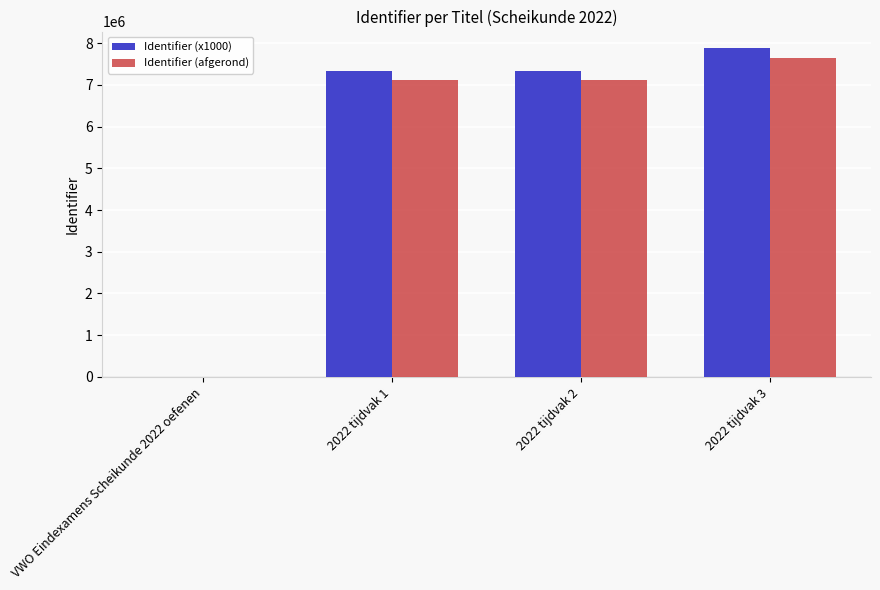

Is it true that Identifier (x1000) equals 10820017.4 at 2022 tijdvak 1?

False